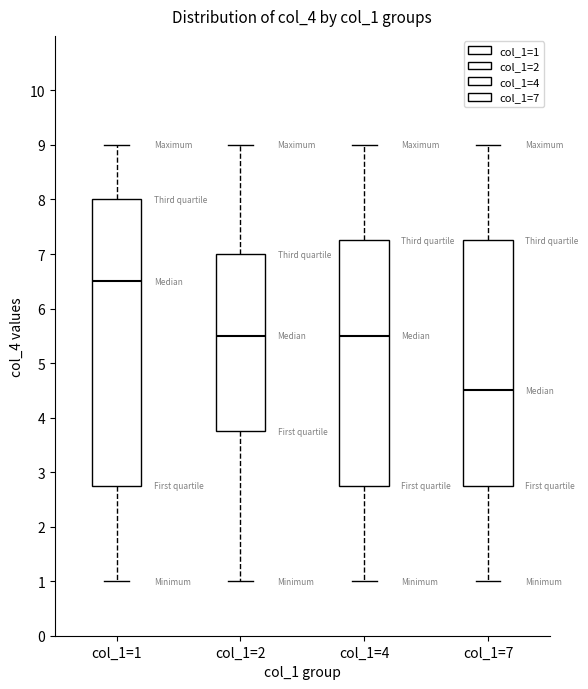

Where does the median line of the box for col_1=4 sit on the y-axis? The values are not printed on the chart, so give them approximately, as read against the axis.

5.5